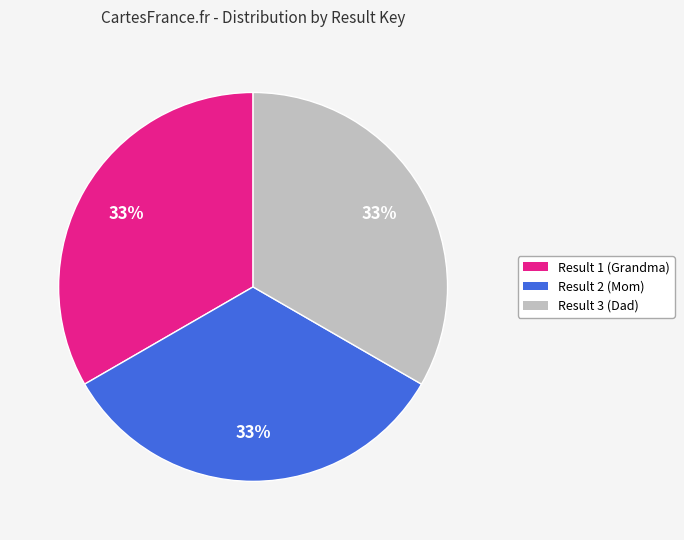

True or false: Result 2 (Mom) accounts for 33% of the total.

True